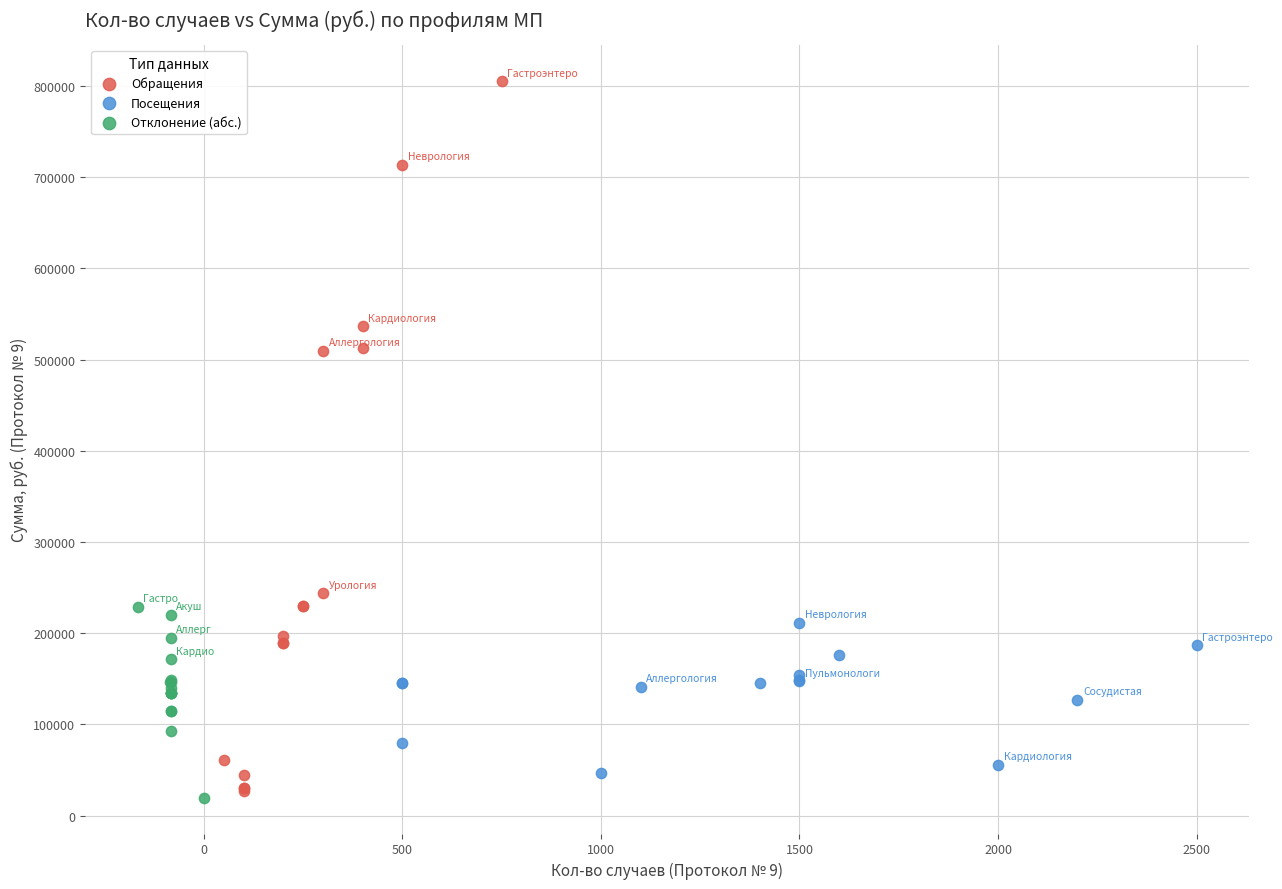

Which series contains the highest Y value?

Обращения